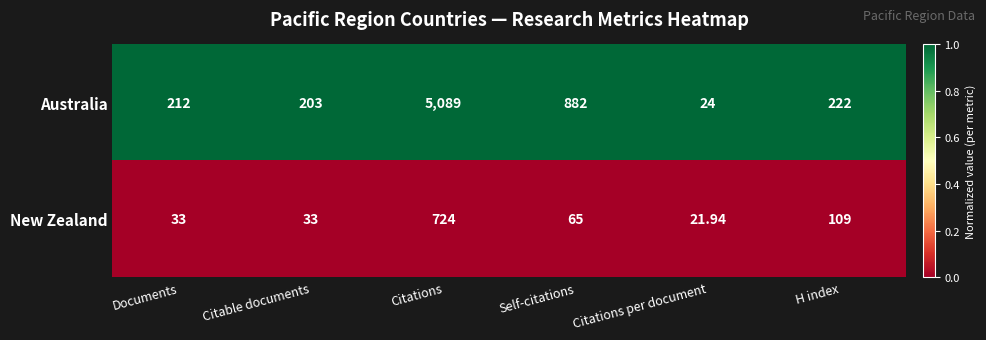

Where is Australia nearest to the value 2556?

Self-citations